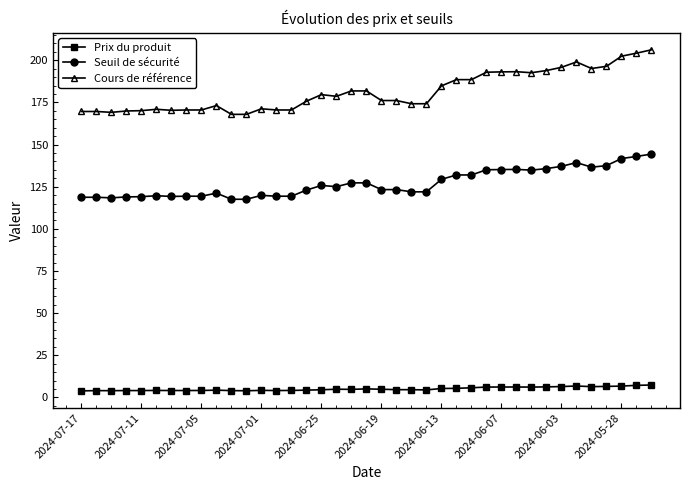

What is the greatest value displayed?

206.2